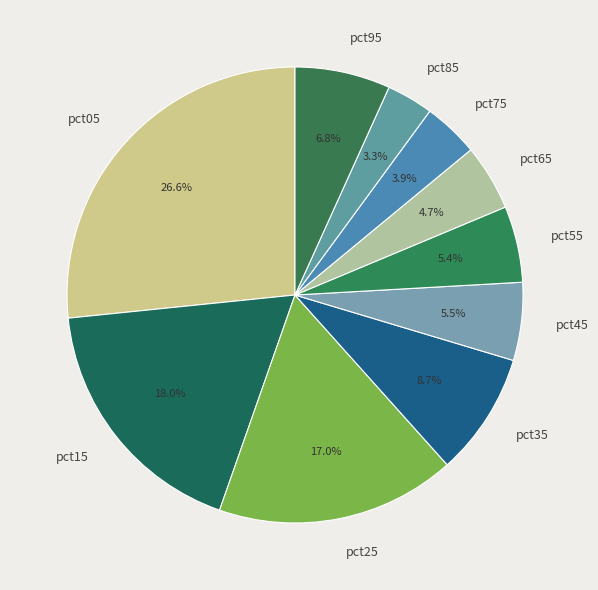

Count the number of slices in the pie.

10